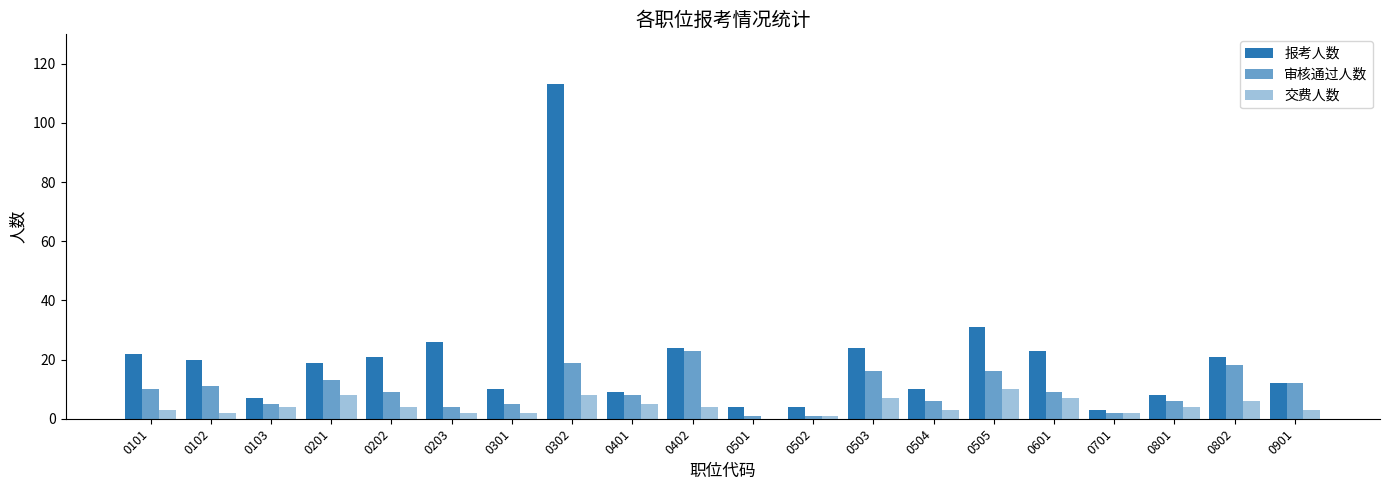

Rank the series at 0503 from highest to lowest value.

报考人数, 审核通过人数, 交费人数